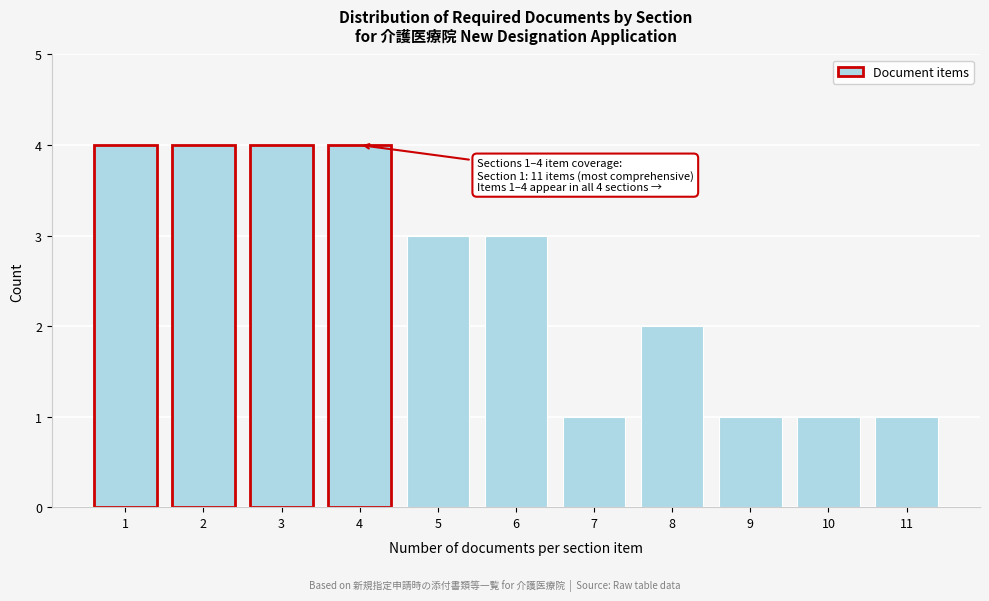

Reading right to left, transcribe all the data shown in this chart.

11=1	10=1	9=1	8=2	7=1	6=3	5=3	4=4	3=4	2=4	1=4